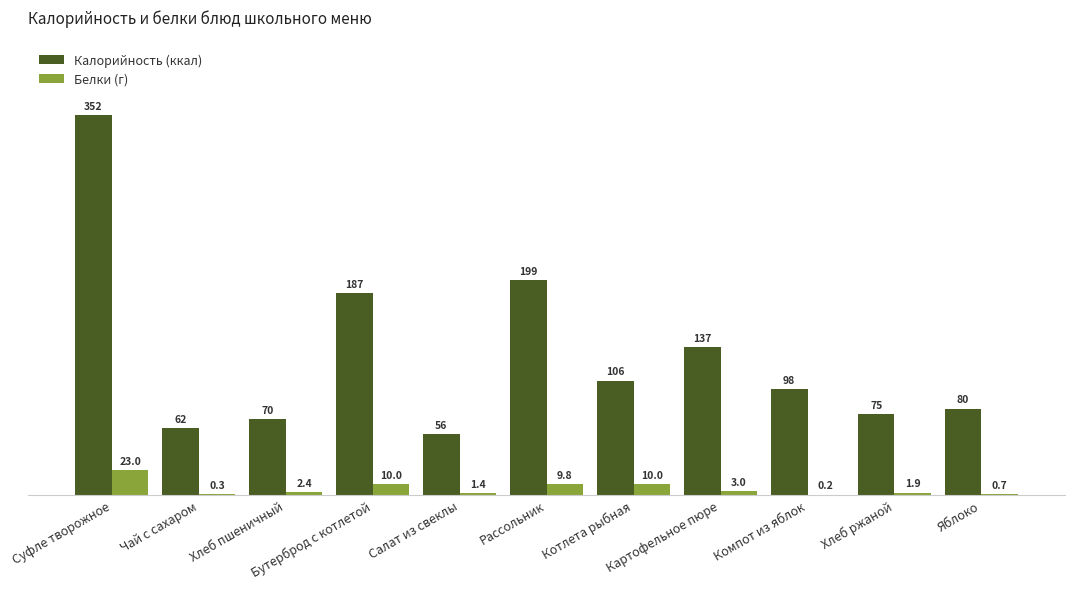

Is it true that Белки (г) equals 0.2 at Компот из яблок?

True